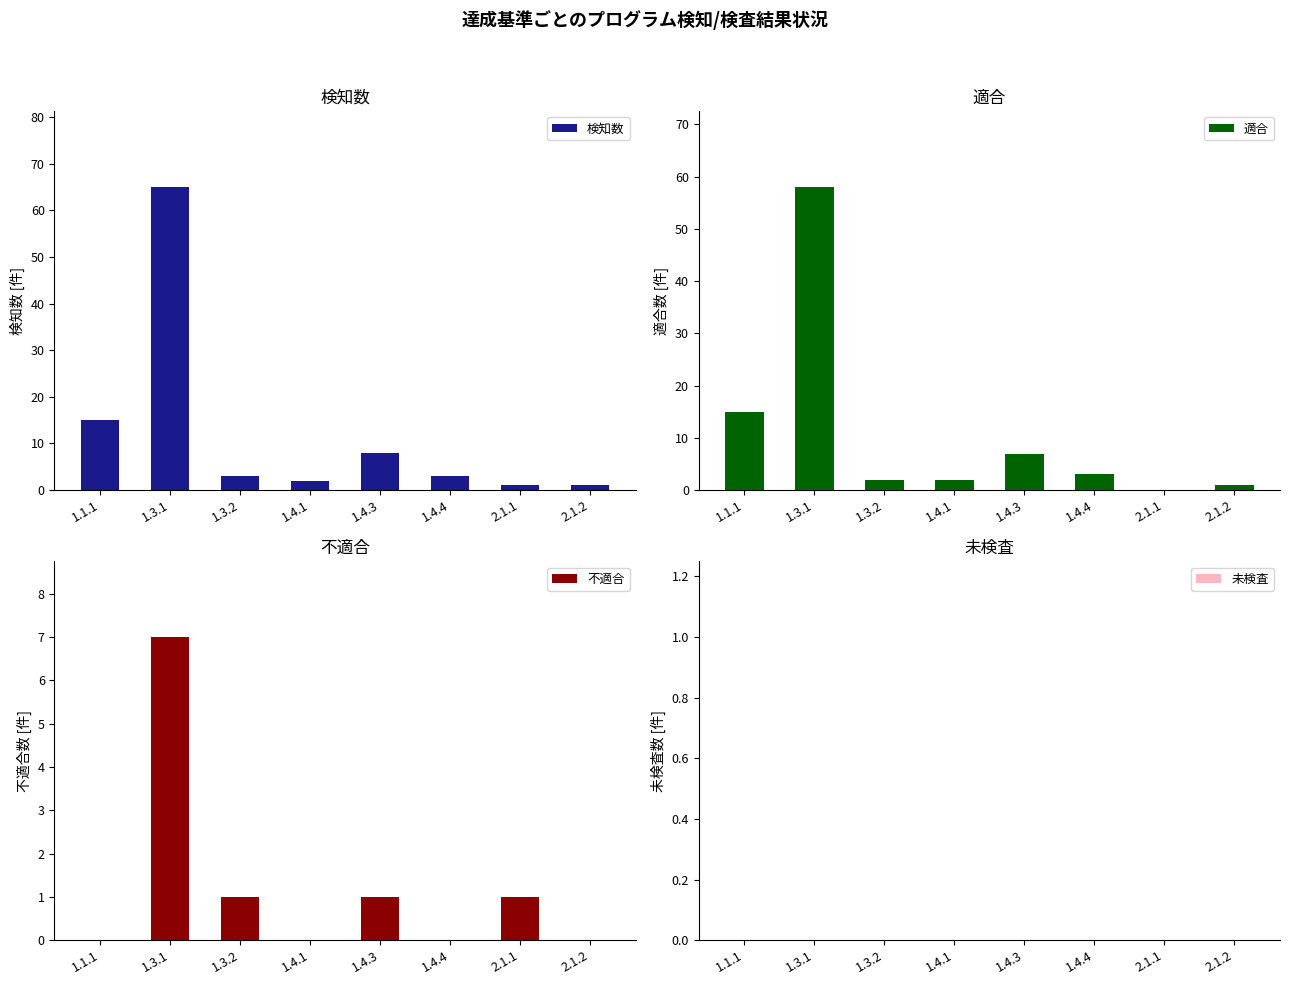

How many values in 不適合 are above zero?

4